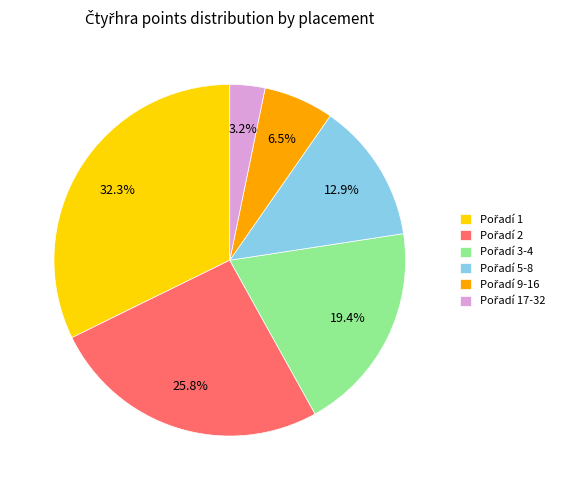

Is there a majority slice in this chart?

No